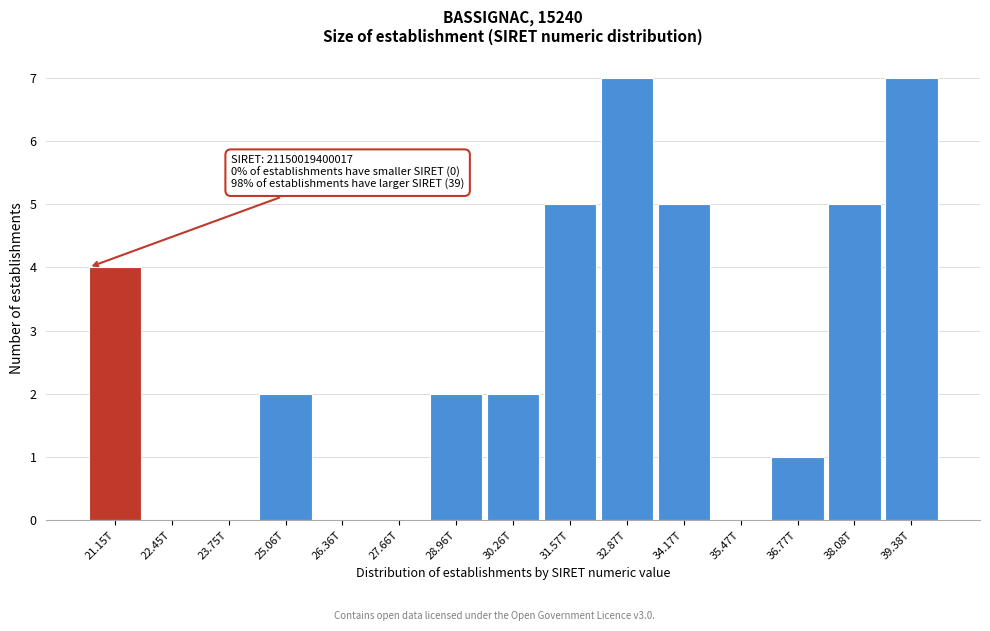

Reading left to right, what are all the values shown in this chart?

21.15T=4	22.45T=0	23.75T=0	25.06T=2	26.36T=0	27.66T=0	28.96T=2	30.26T=2	31.57T=5	32.87T=7	34.17T=5	35.47T=0	36.77T=1	38.08T=5	39.38T=7